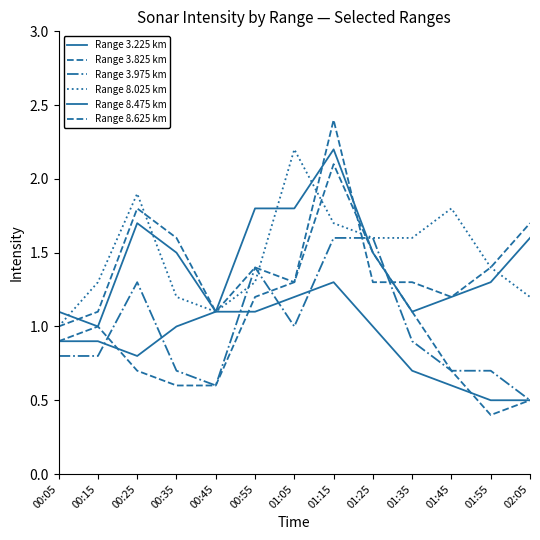

What is the label of the 1st point from the right?

02:05